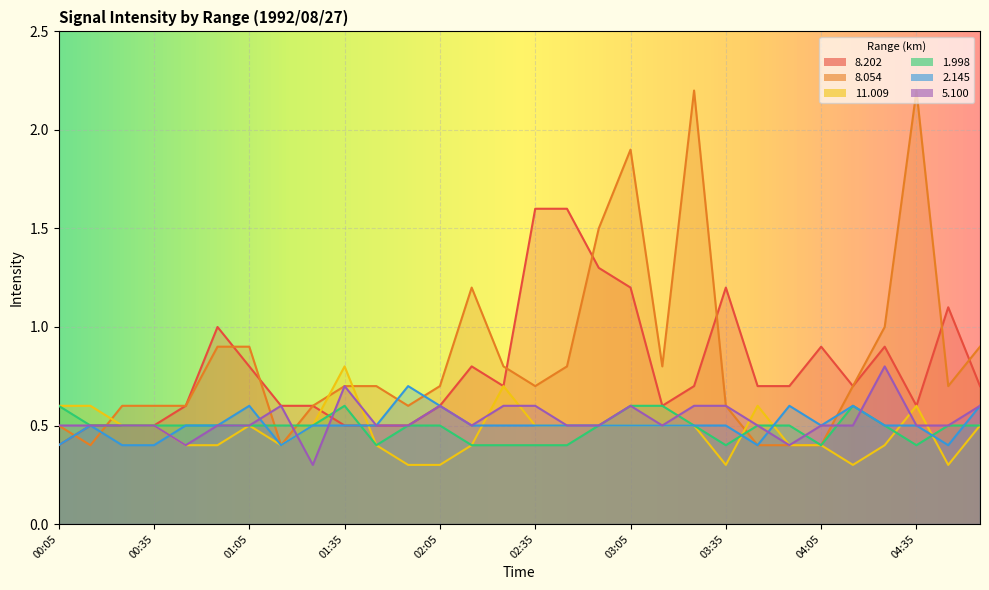

How many lines are shown in the chart?

6